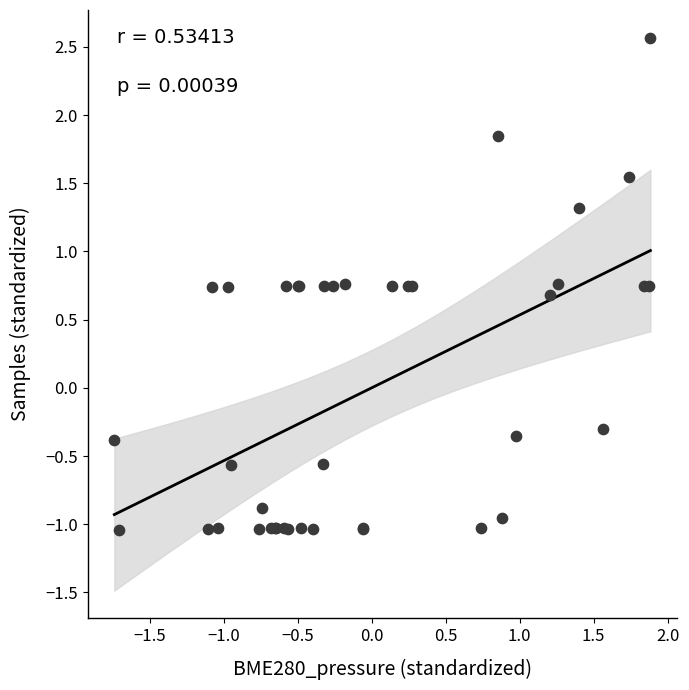

What Y value in the scatter plot is closest to 0?

-0.3